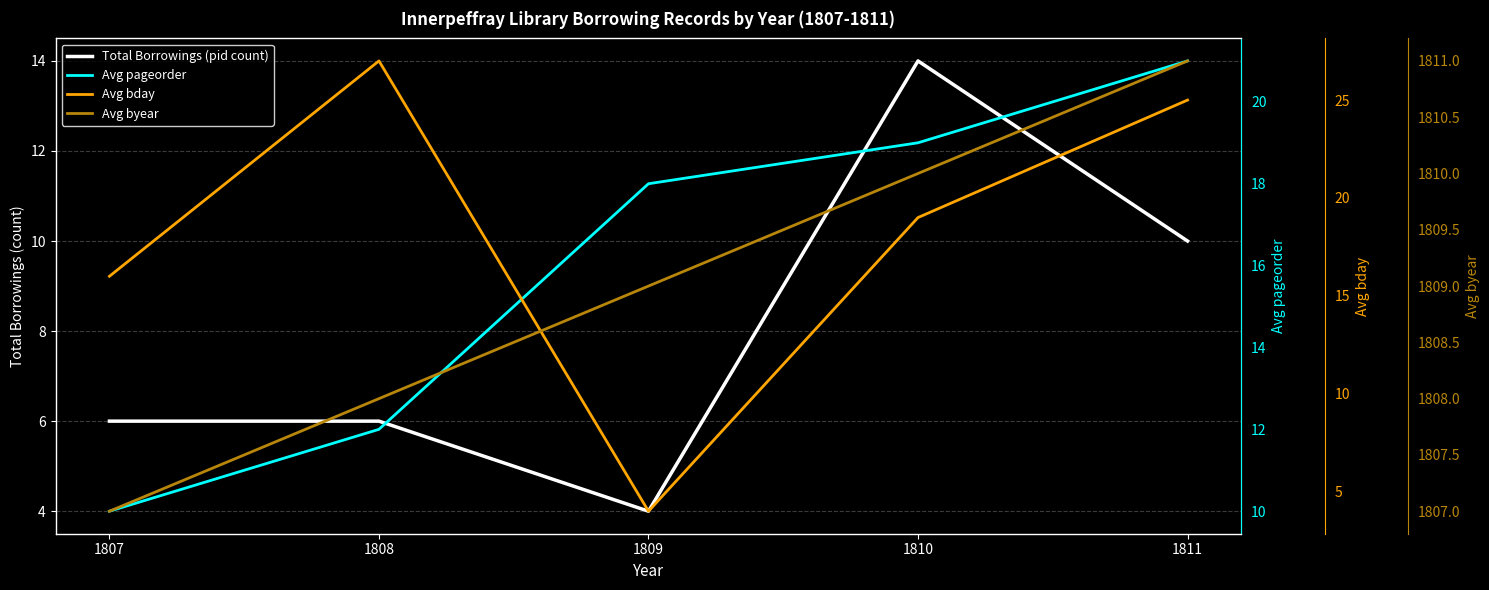

What is the total value across all series at 1807?

1839